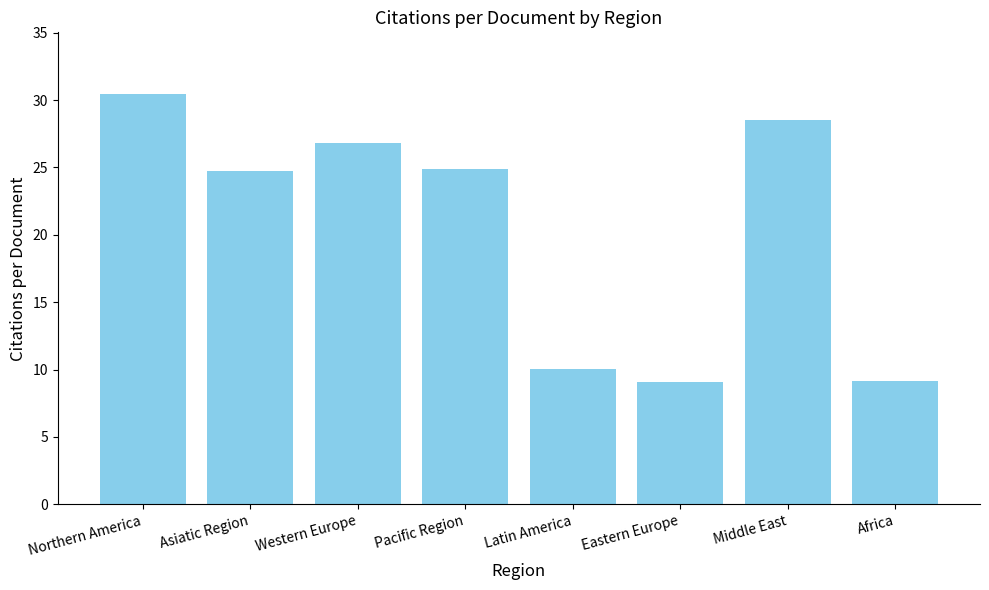

Is it true that the value at Middle East is 16.9?

False